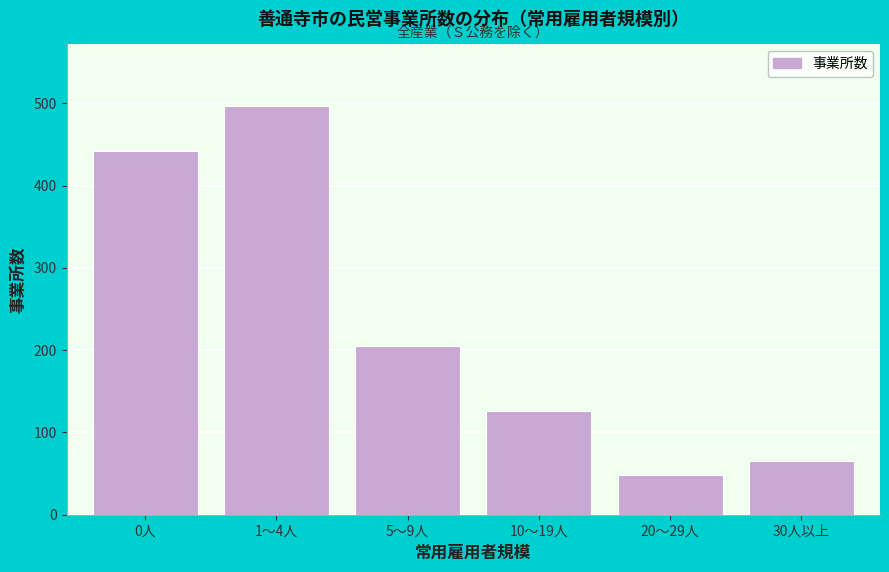

Reading right to left, extract all data points from this chart.

65	48	126	205	497	442